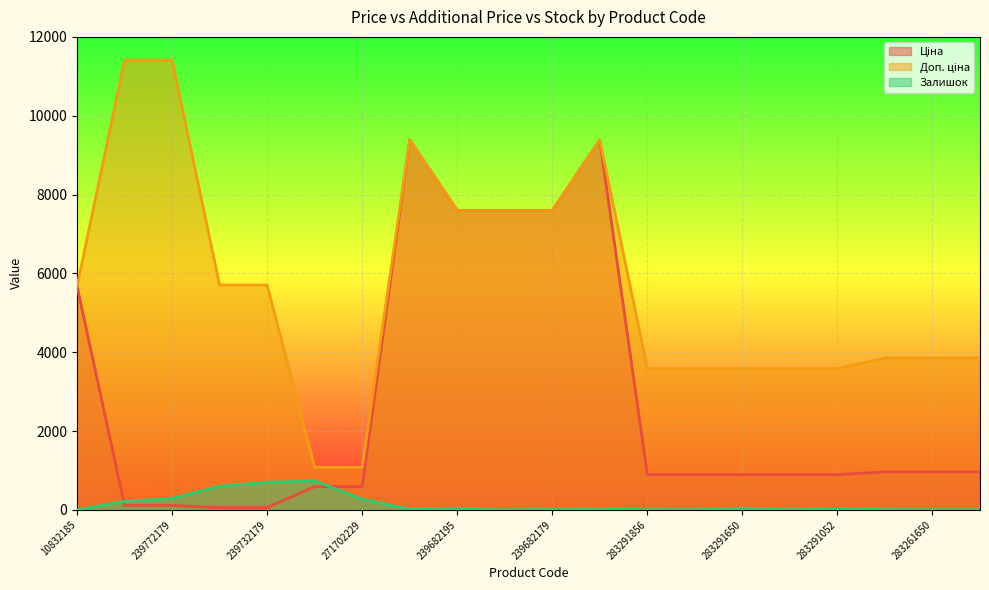

True or false: Доп. ціна has a value of 5241.4 at 283261651.

False